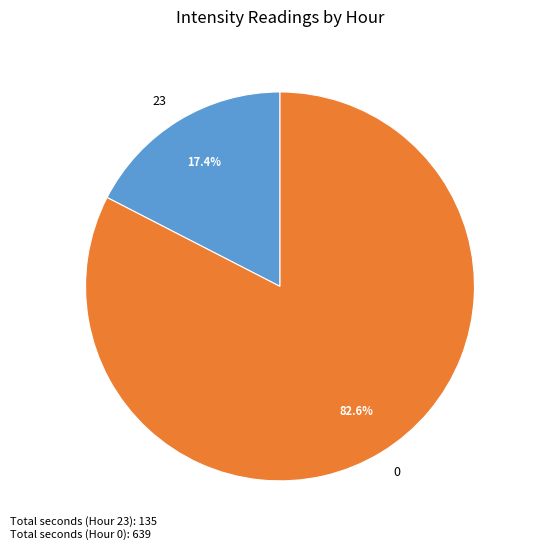

Approximately how many times larger is the value at 0 compared to 23?

4.7